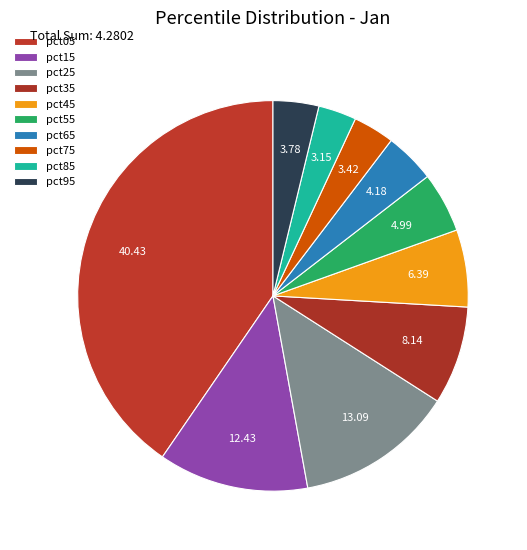

Count the number of slices in the pie.

10